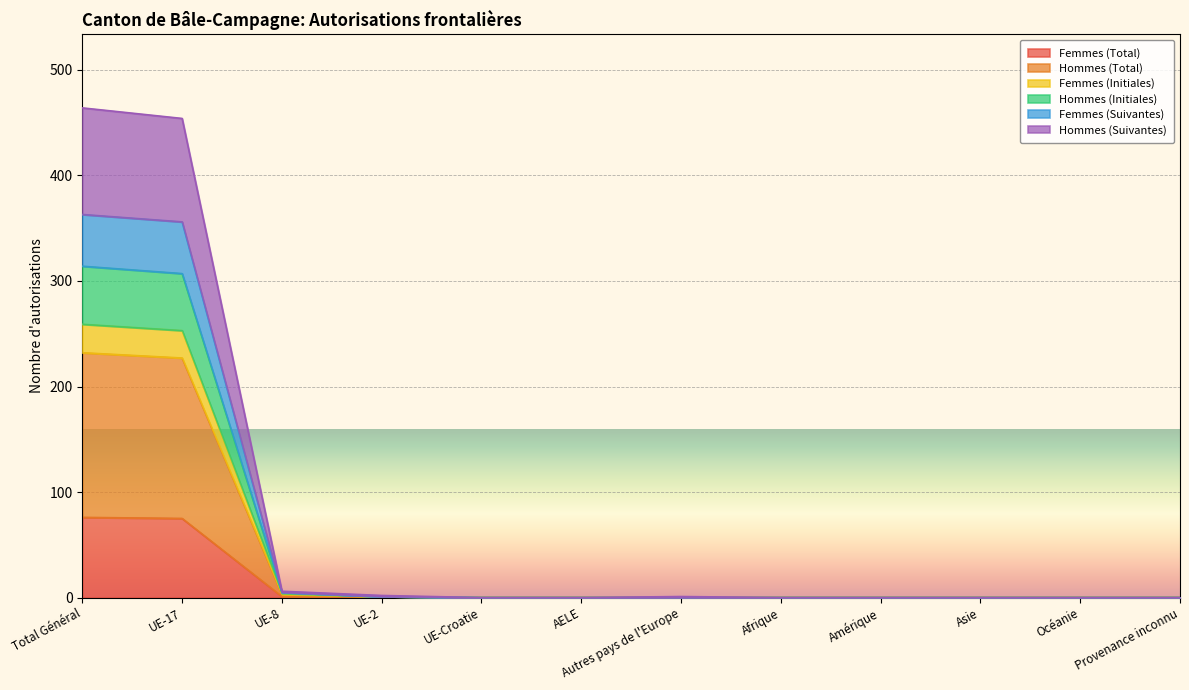

What is the approximate value of Hommes (Initiales) at UE-2?

1